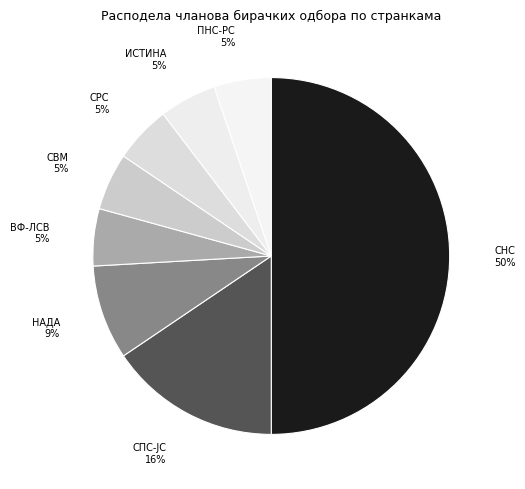

What is the ratio of the value at ПНС-РС to the value at СВМ?

1.0